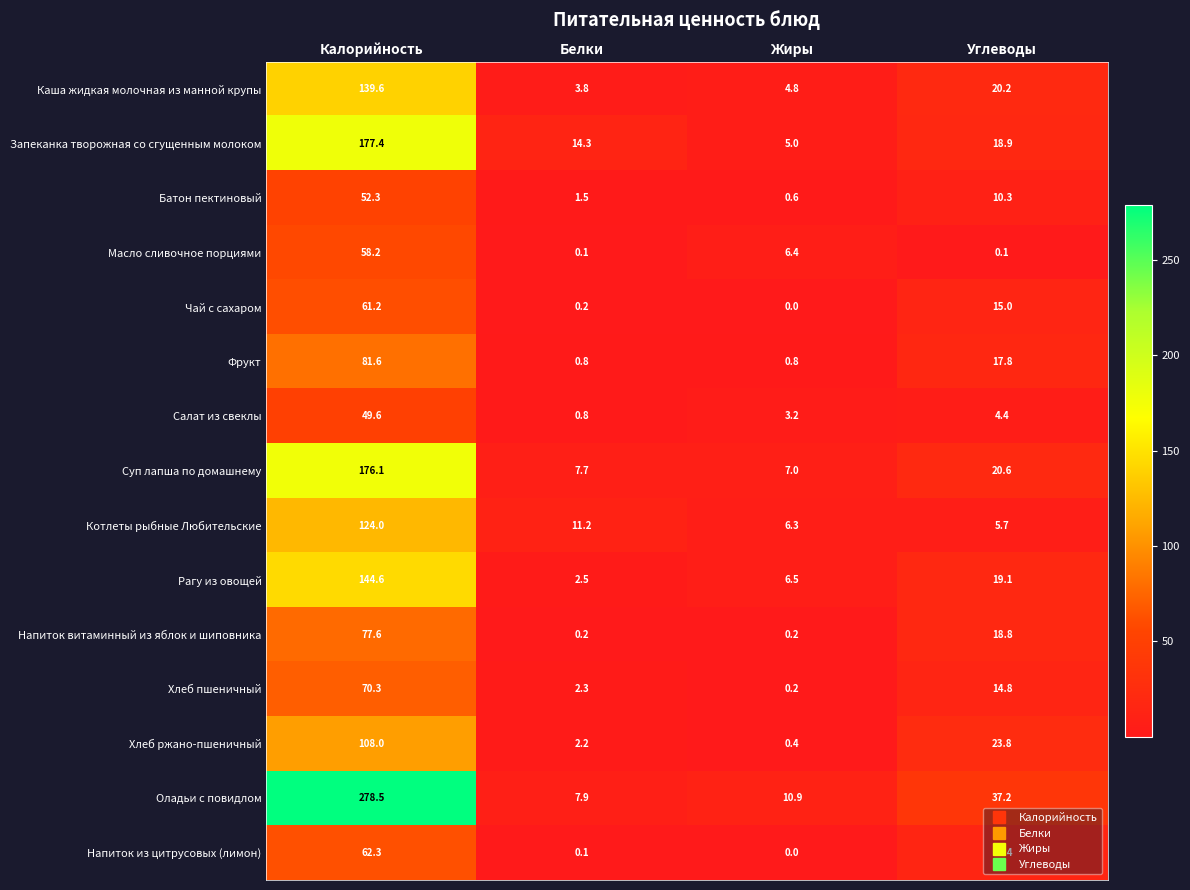

What is the difference between the second highest and minimum values in the Напиток из цитрусовых (лимон) series?

15.4